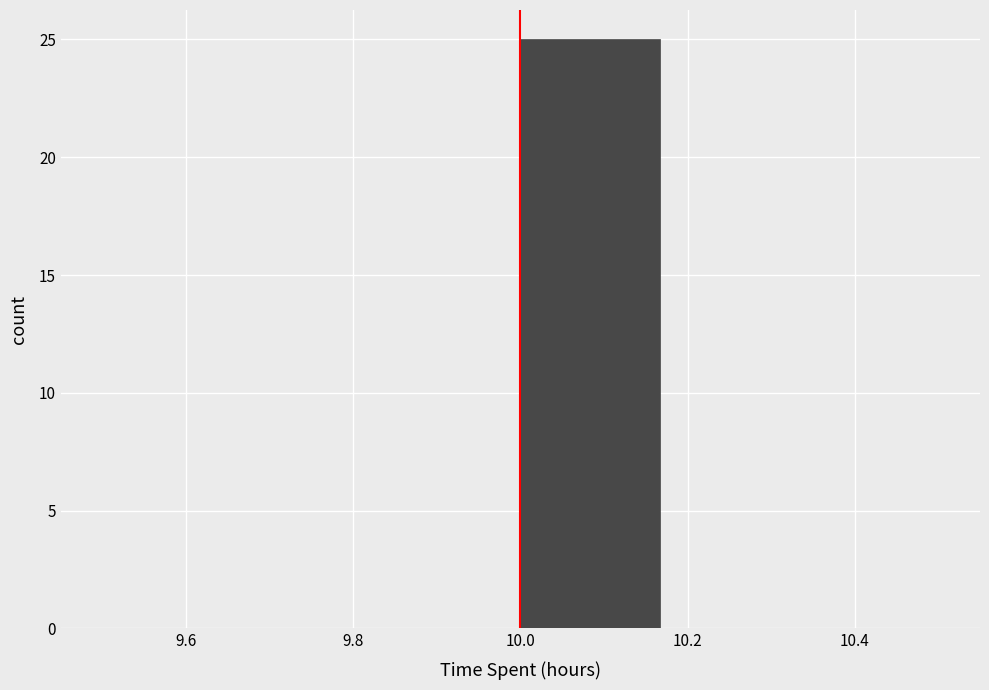

What is the height of the bar covering 10.00 to 10.16 on the x-axis? Neither the bar edges nor the heights are printed on the chart, so give them approximately, as read against the axes.

25